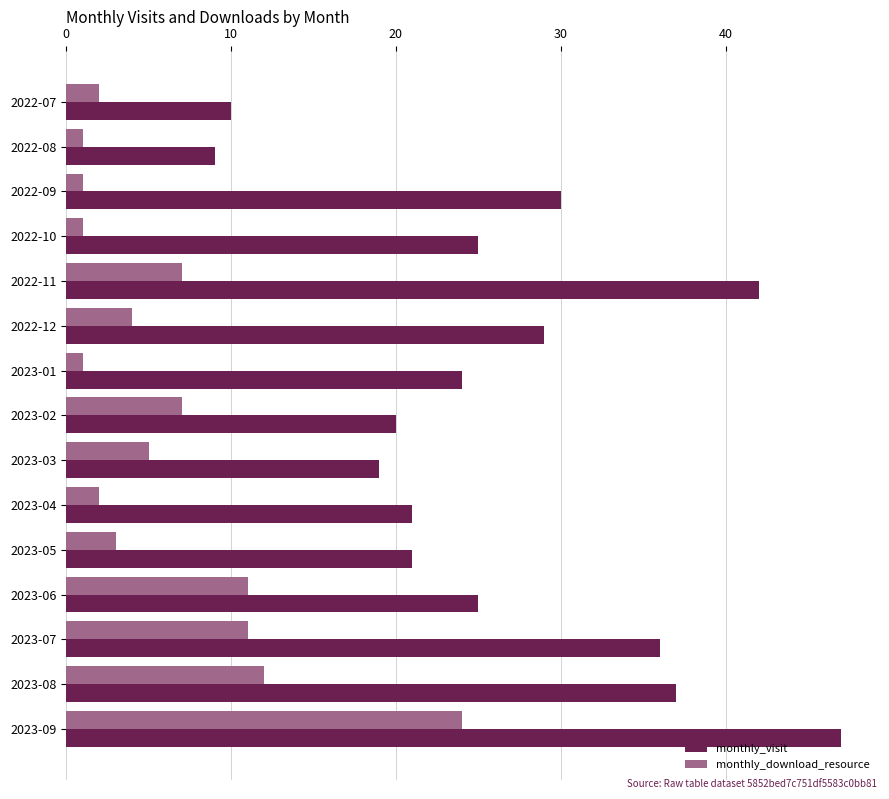

What is the smallest value displayed?

1